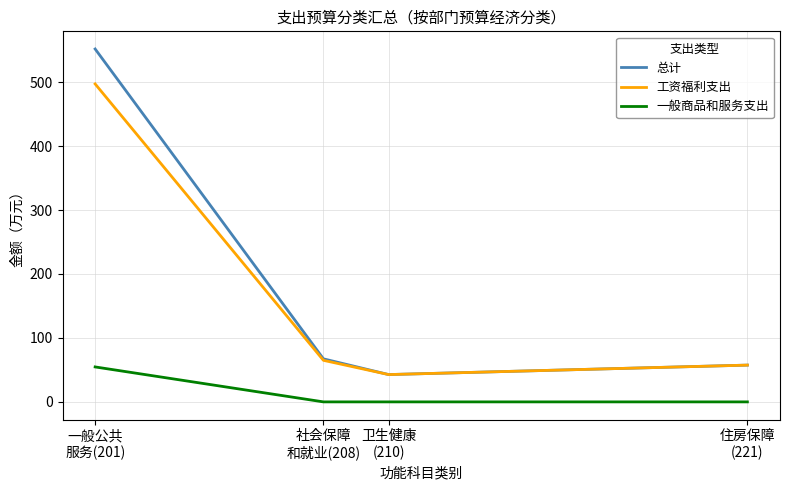

True or false: 一般商品和服务支出 and 总计 intersect in this chart.

False